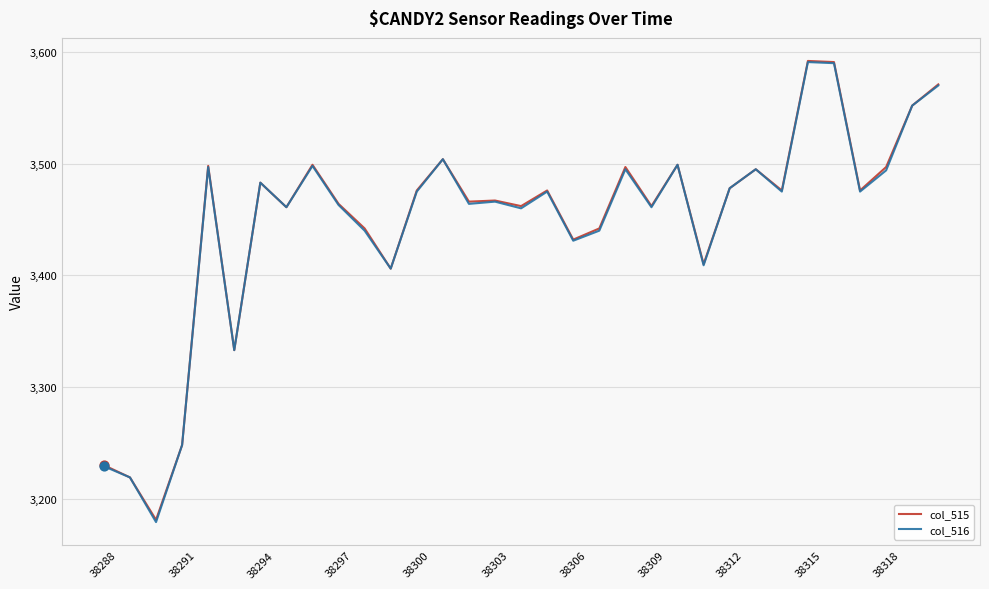

What is the smallest value displayed?

3179